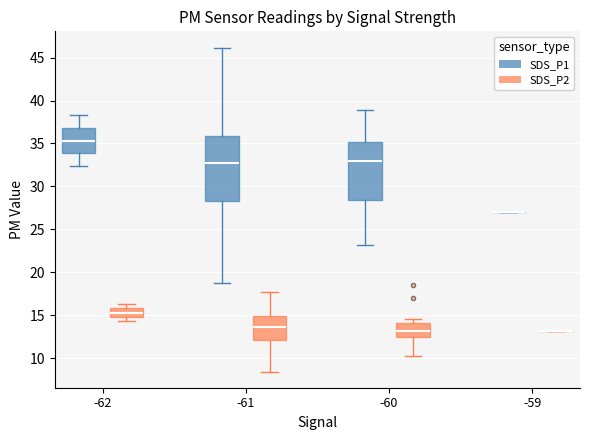

Reading left to right, transcribe this box plot: for each box, give where its median line is, the range the box spans, and where its two whiskers end, as read against the y-axis. The values are not printed on the chart, so give them approximately, as read against the axis.

-62 (SDS_P1): median 35.5, box 34.0 to 37.0, whiskers 32.5 to 38.5
-62 (SDS_P2): median 15.5, box 15.0 to 16.0, whiskers 14.5 to 16.5
-61 (SDS_P1): median 33.0, box 28.5 to 36.0, whiskers 18.5 to 46.0
-61 (SDS_P2): median 13.5, box 12.0 to 15.0, whiskers 8.5 to 18.0
-60 (SDS_P1): median 33.0, box 28.5 to 35.0, whiskers 23.0 to 39.0
-60 (SDS_P2): median 13.0, box 12.5 to 14.0, whiskers 10.5 to 14.5
-59 (SDS_P1): box collapsed to a line at 27.0, whiskers 27.0 to 27.0
-59 (SDS_P2): box collapsed to a line at 13.0, whiskers 13.0 to 13.0